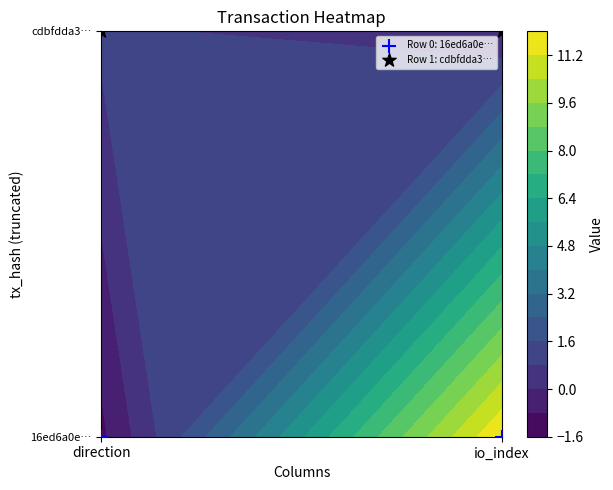

Is it true that 16ed6a0e2db5c0797b18cb6359ba1c1373c2038 equals -1 at 0?

False